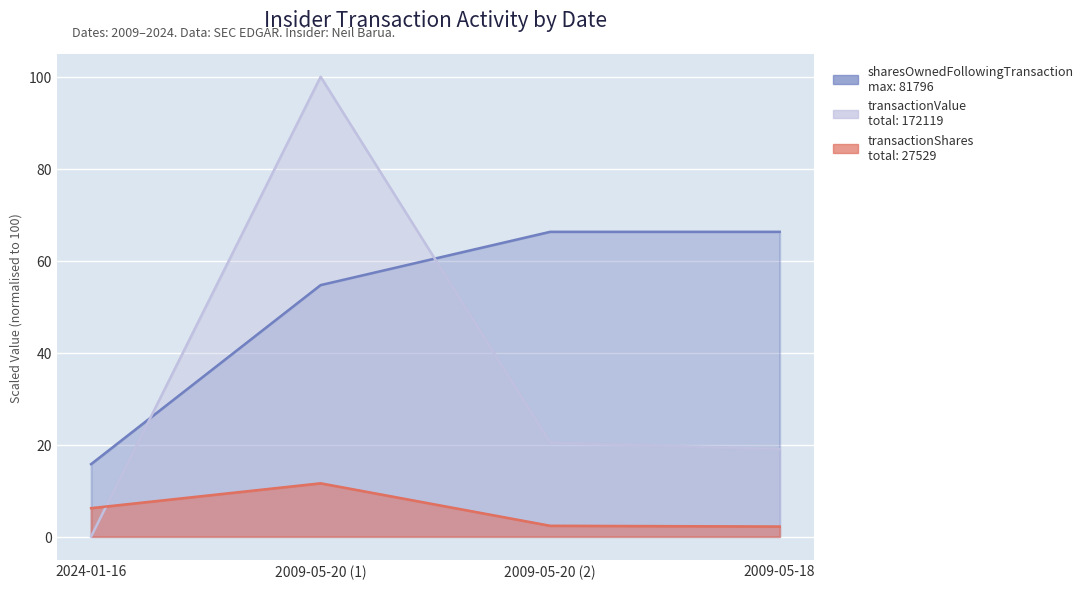

At which category does the chart reach its peak across all series?

2009-05-20 (1)